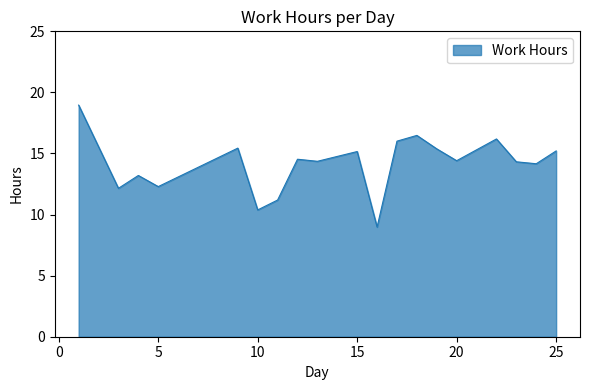

How many lines are shown in the chart?

1